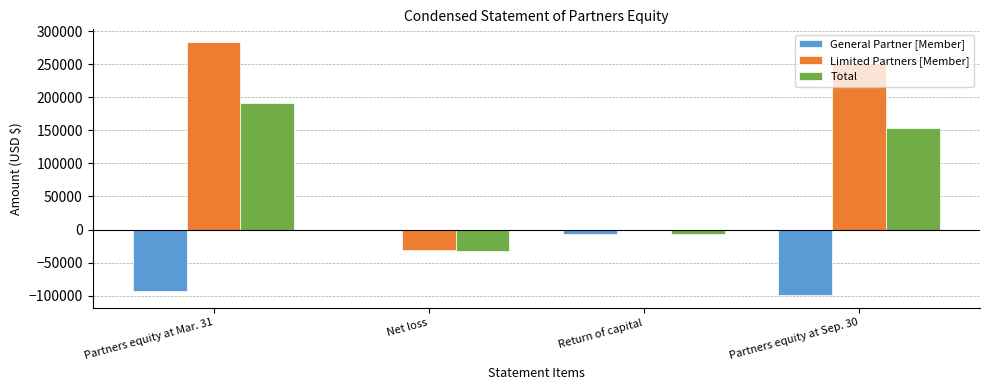

How many Total values are between -6482 and 191209?

3